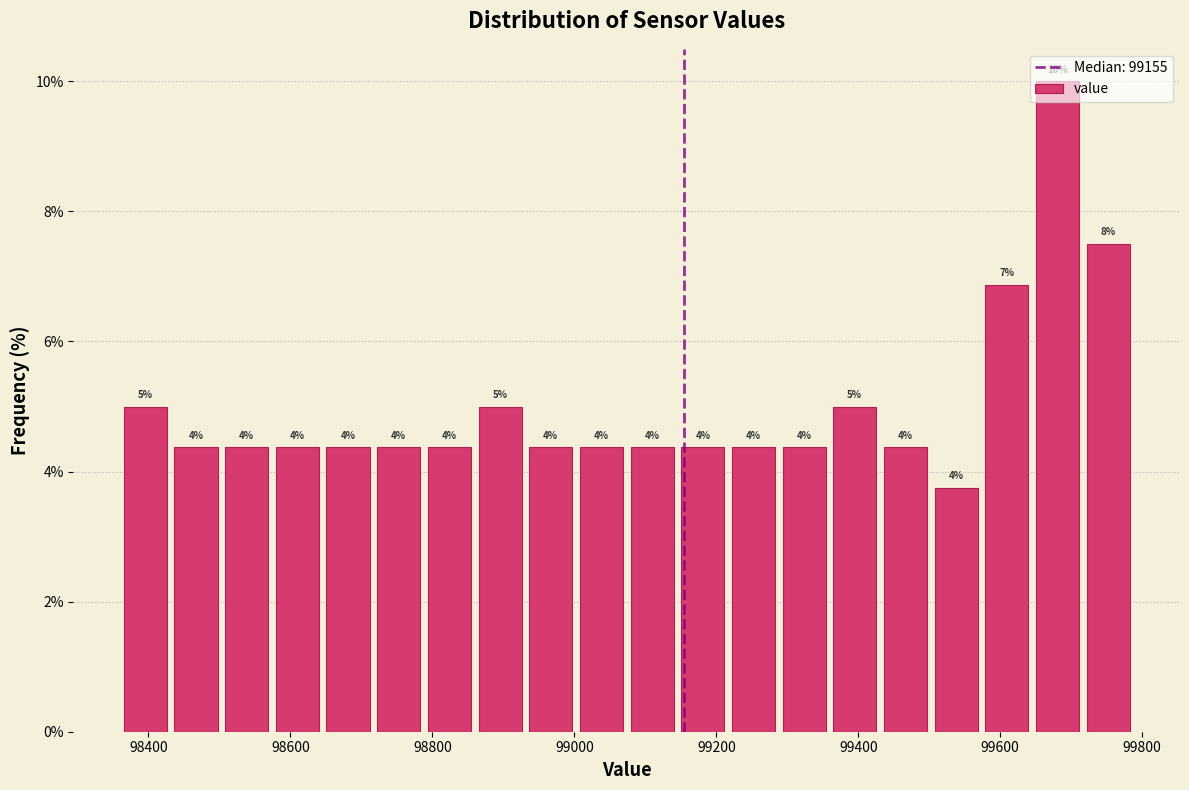

Around what value on the x-axis is the tallest bar? Give the approximate position of its centre, as read against the axis.

99680